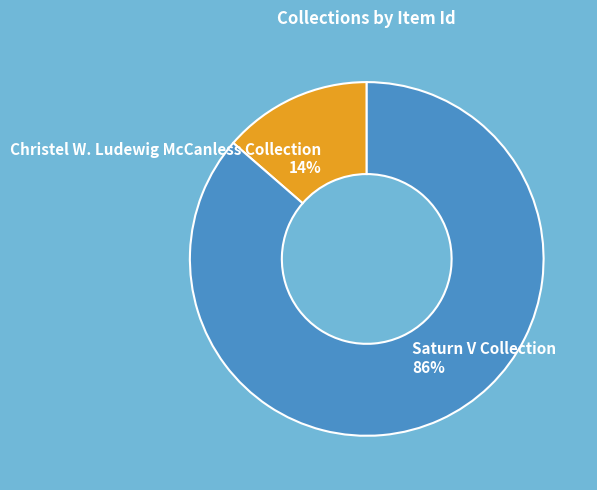

The Christel W. Ludewig McCanless Collection slice represents 14% of the pie. True or false?

True